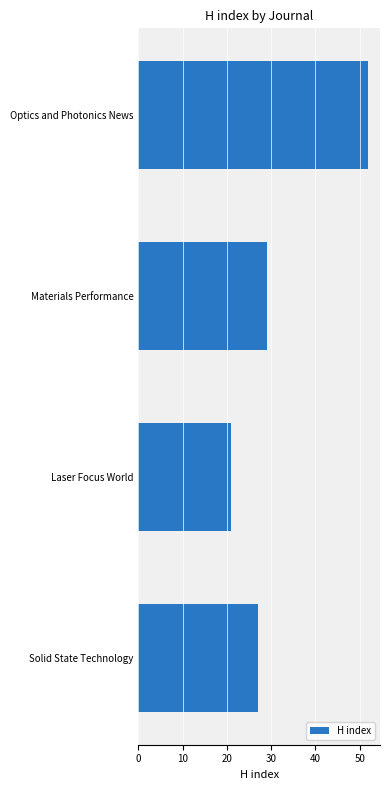

The value at Laser Focus World is 21. True or false?

True